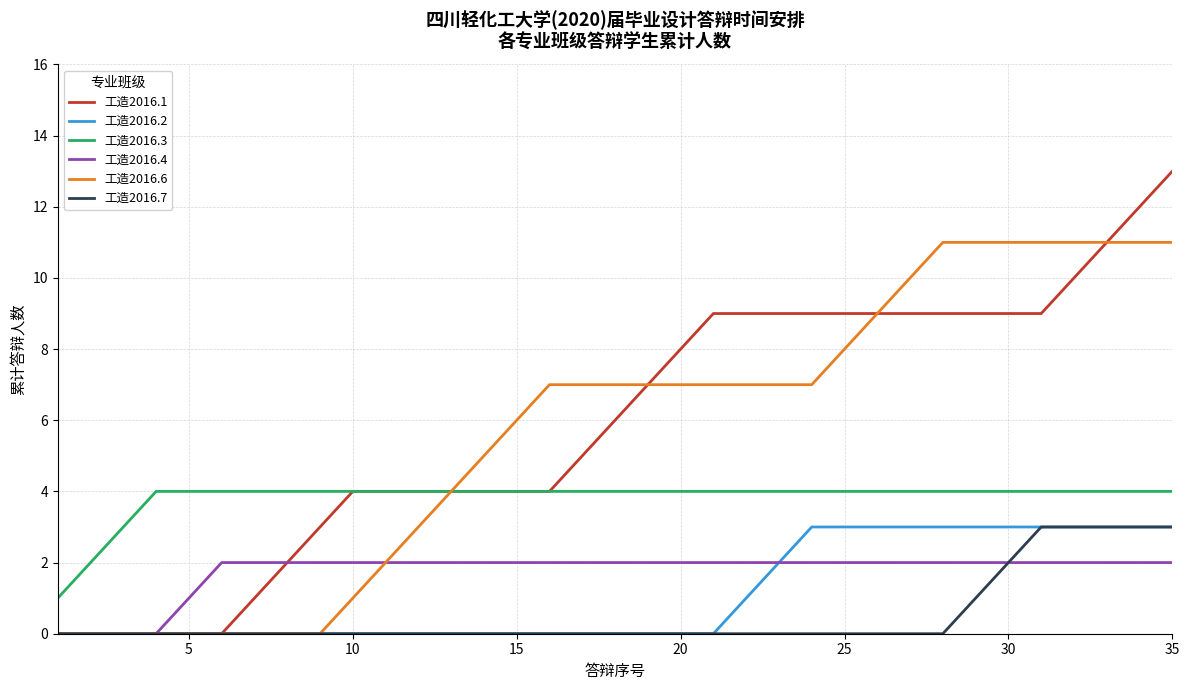

What is the maximum value for 工造2016.6?

11